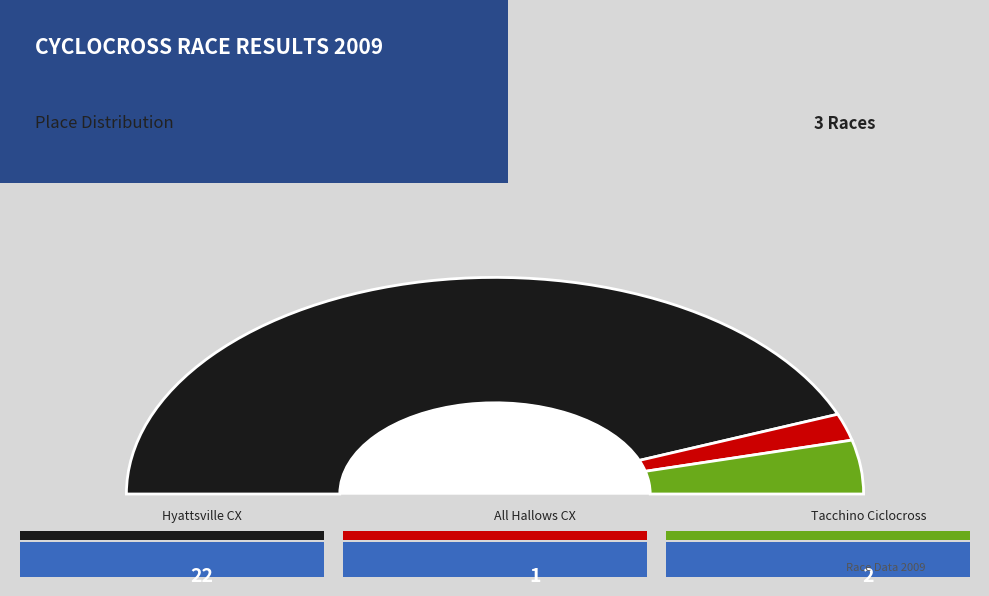

To the nearest percent, what portion does Hyattsville CX represent?

88%